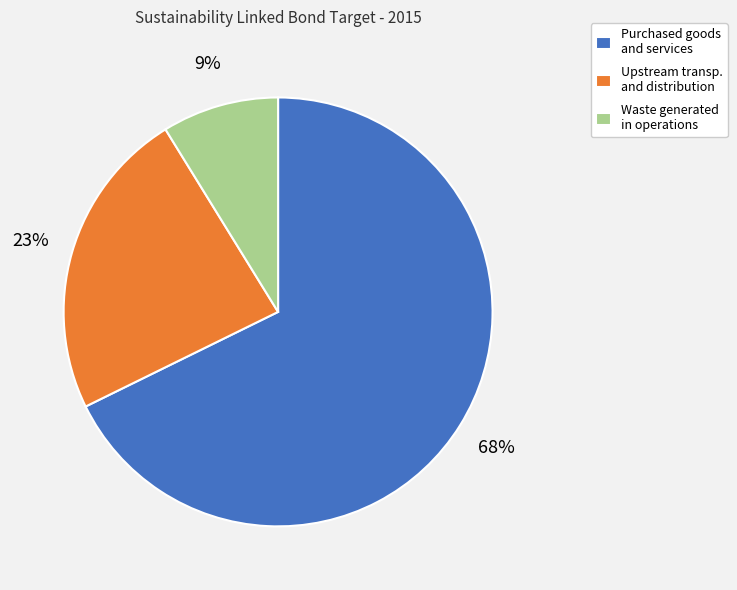

How many slices are in this pie chart?

3